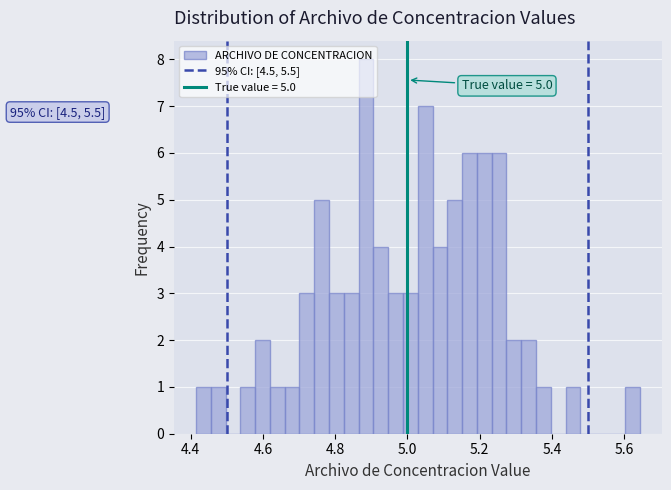

Around what value on the x-axis is the tallest bar? Give the approximate position of its centre, as read against the axis.

4.88